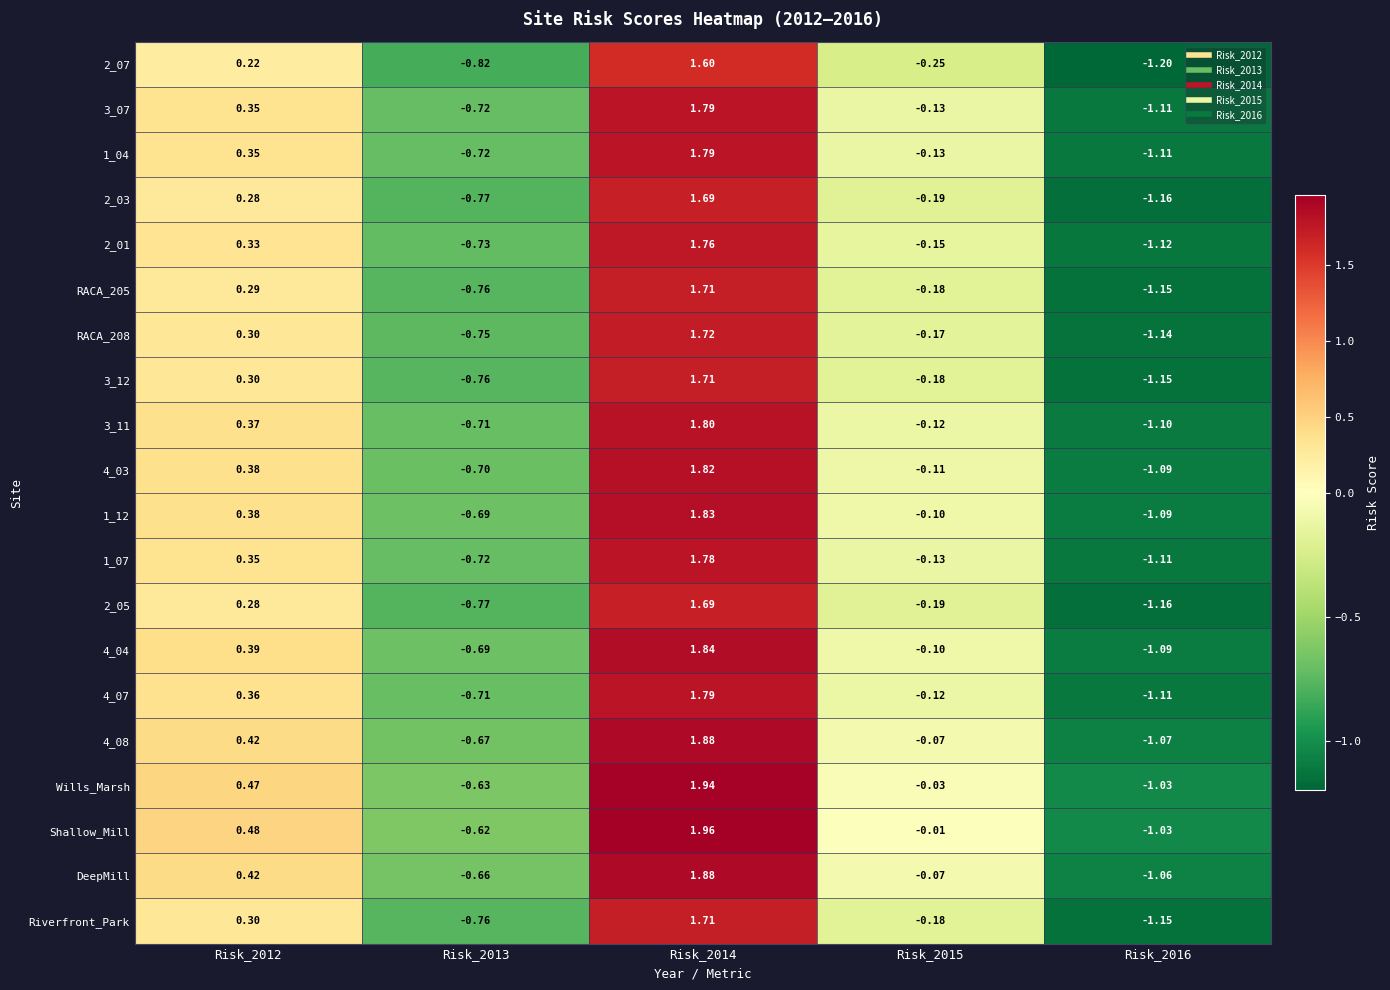

Which series has the largest total across all categories?

Shallow_Mill